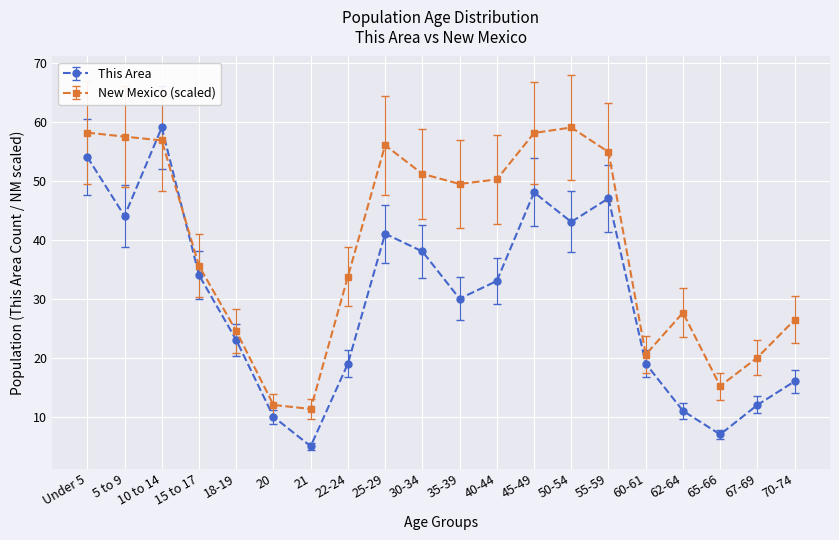

Rank the series by their average value, from lowest to highest.

This Area, New Mexico (scaled)